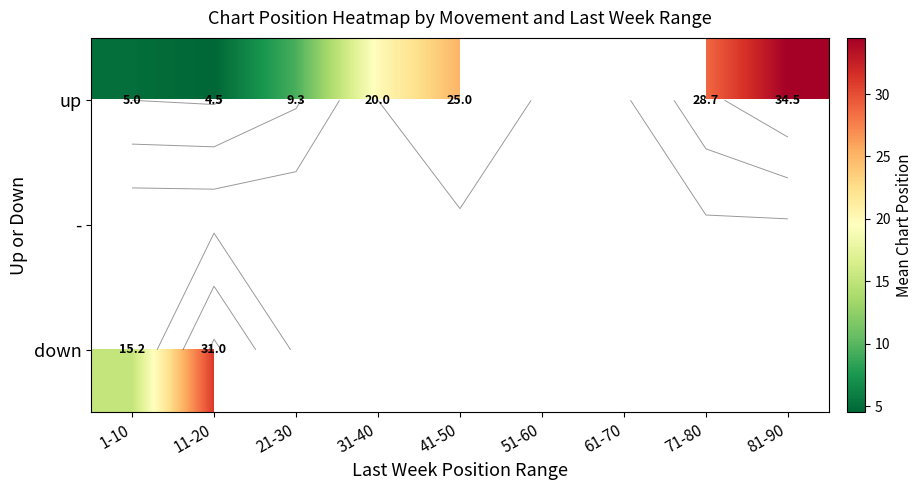

Which has a higher value, 61-70 or 31-40?

31-40